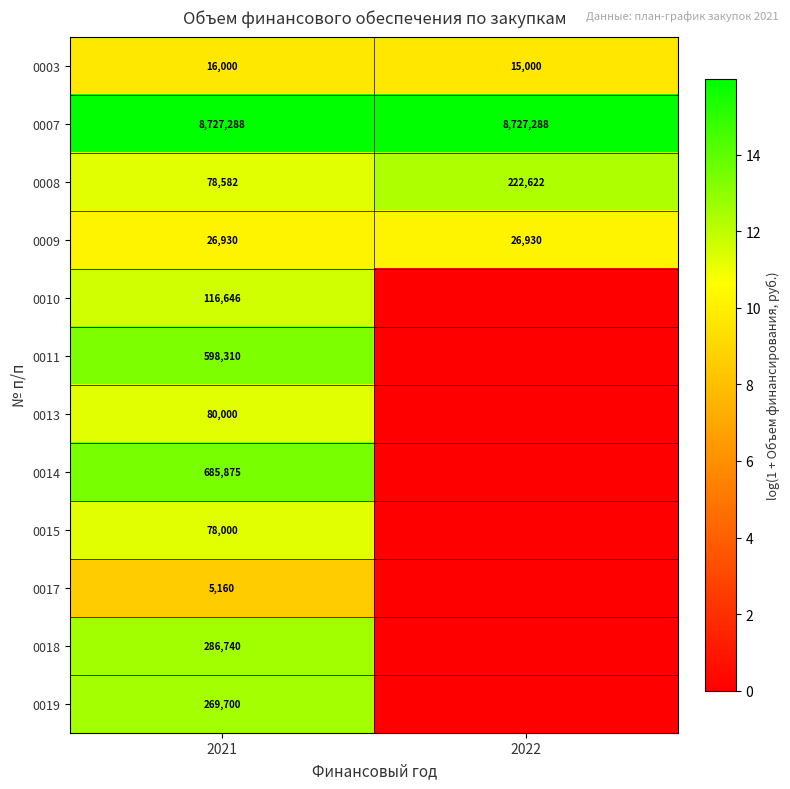

What is the spread (max minus min) of values at 2021?

8722128